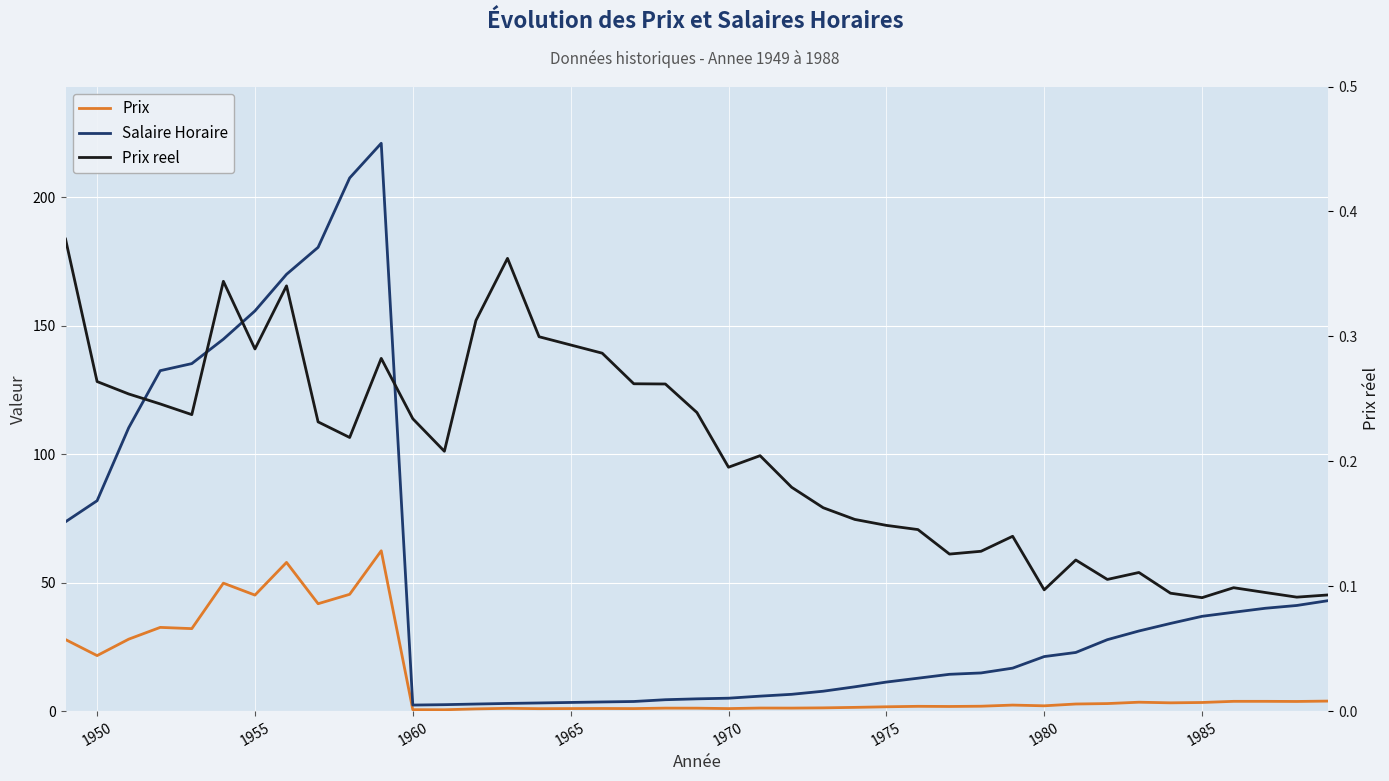

How many distinct data groups are displayed?

3